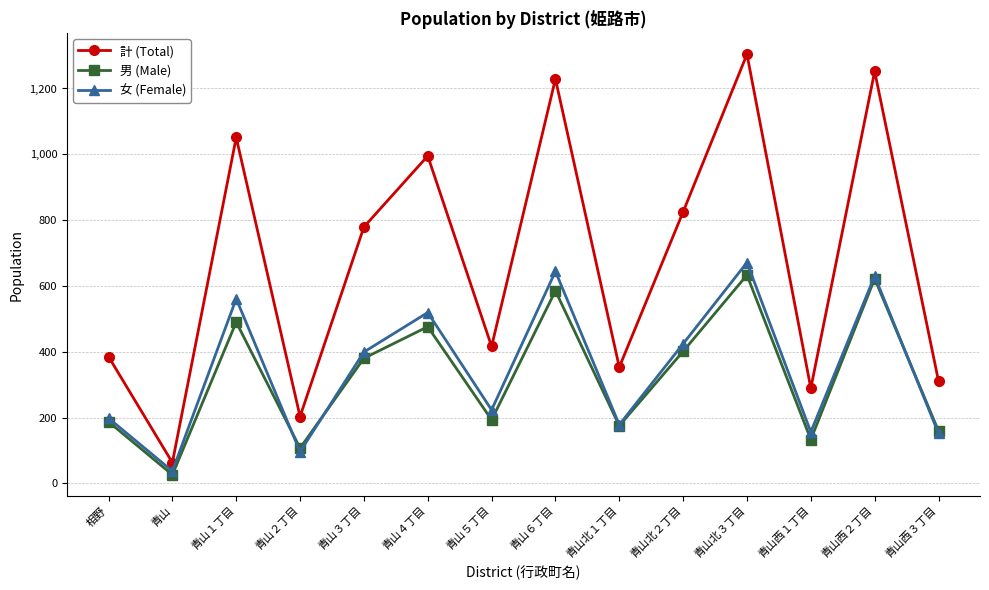

At which label does 計 (Total) first exceed 779?

青山１丁目